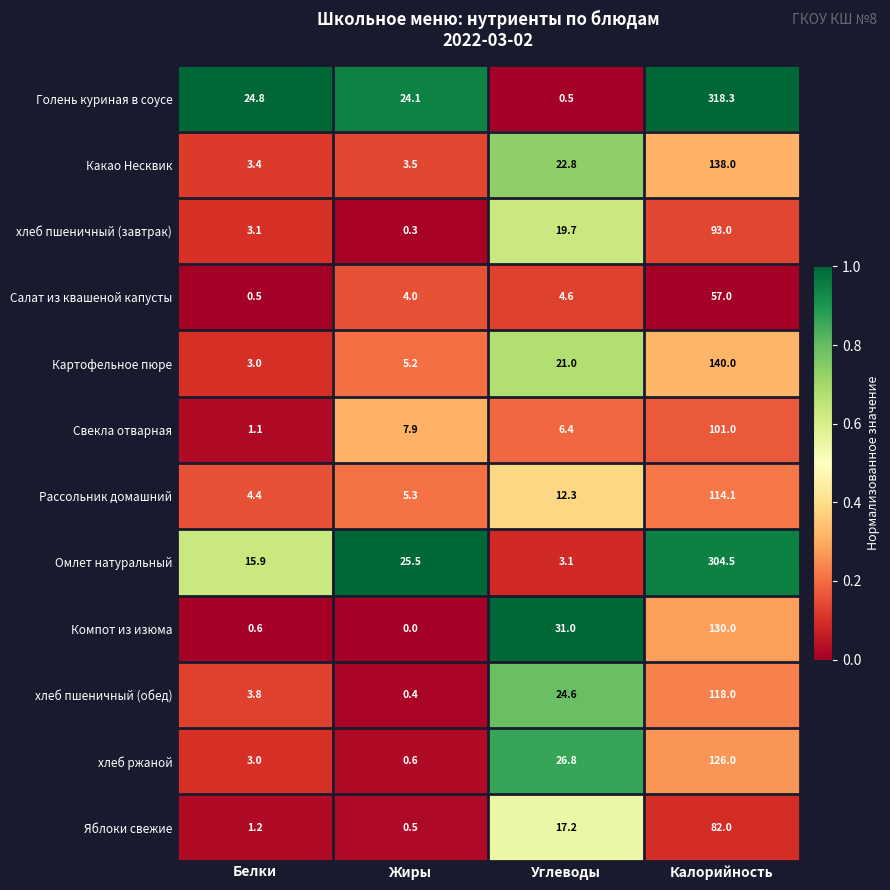

Rank the series at Углеводы from highest to lowest value.

Компот из изюма, хлеб ржаной, хлеб пшеничный (обед), Какао Несквик, Картофельное пюре, хлеб пшеничный (завтрак), Яблоки свежие, Рассольник домашний, Свекла отварная, Салат из квашеной капусты, Омлет натуральный, Голень куриная в соусе